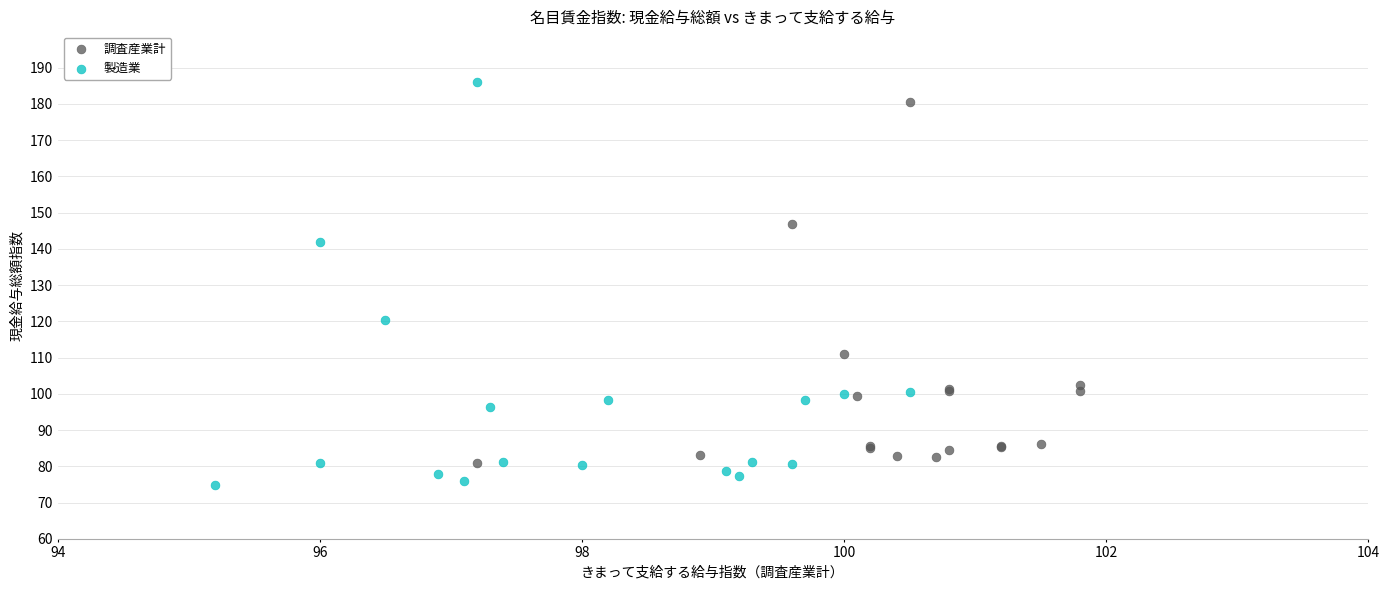

Which series contains the lowest Y value?

製造業